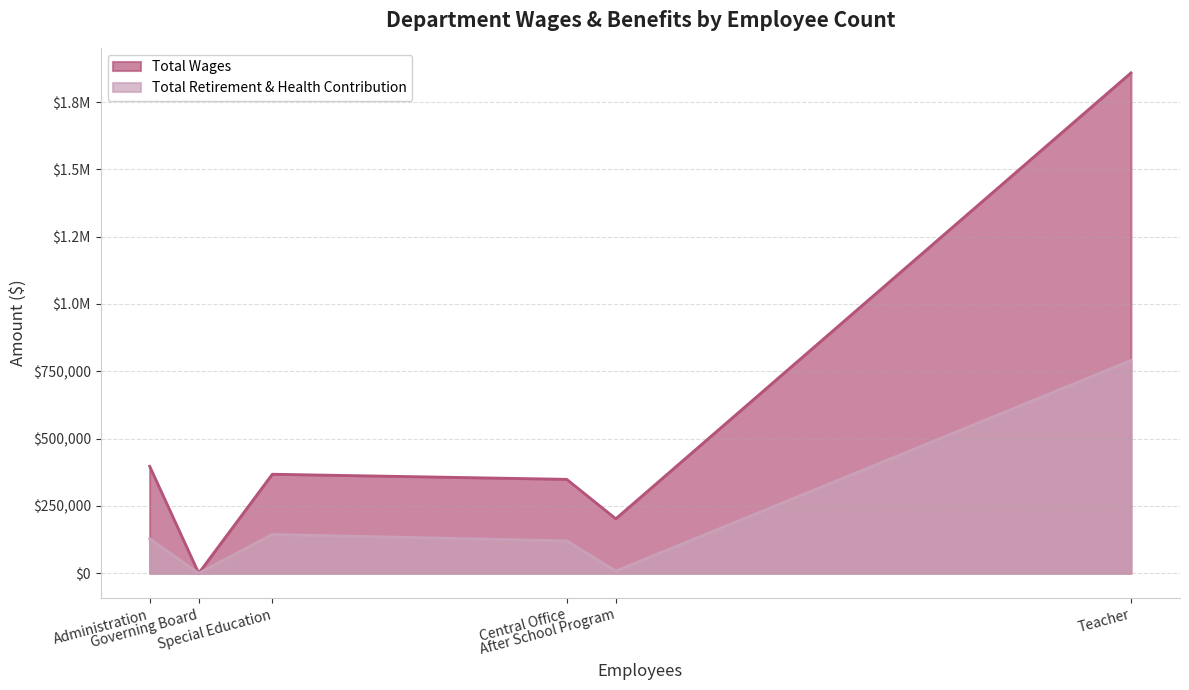

What is the sum of the Total Wages values at Governing Board and Central Office?

348816